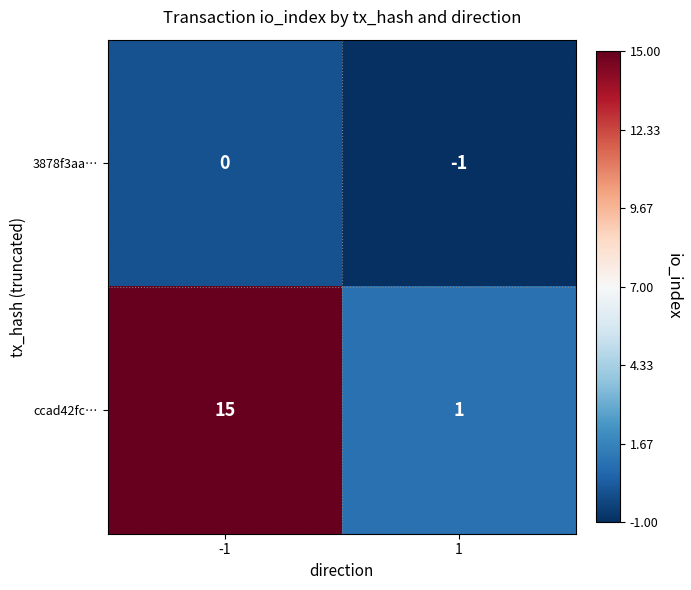

How many distinct data groups are displayed?

2